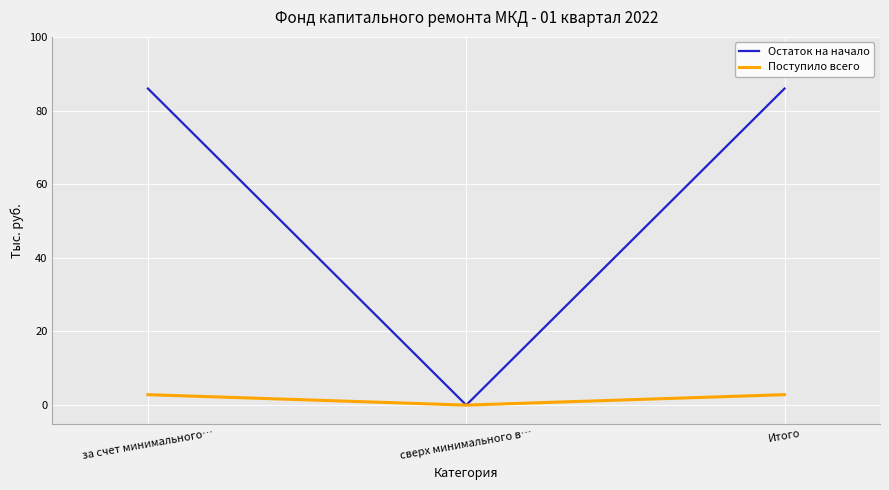

Which series has the largest total across all categories?

Остаток на начало